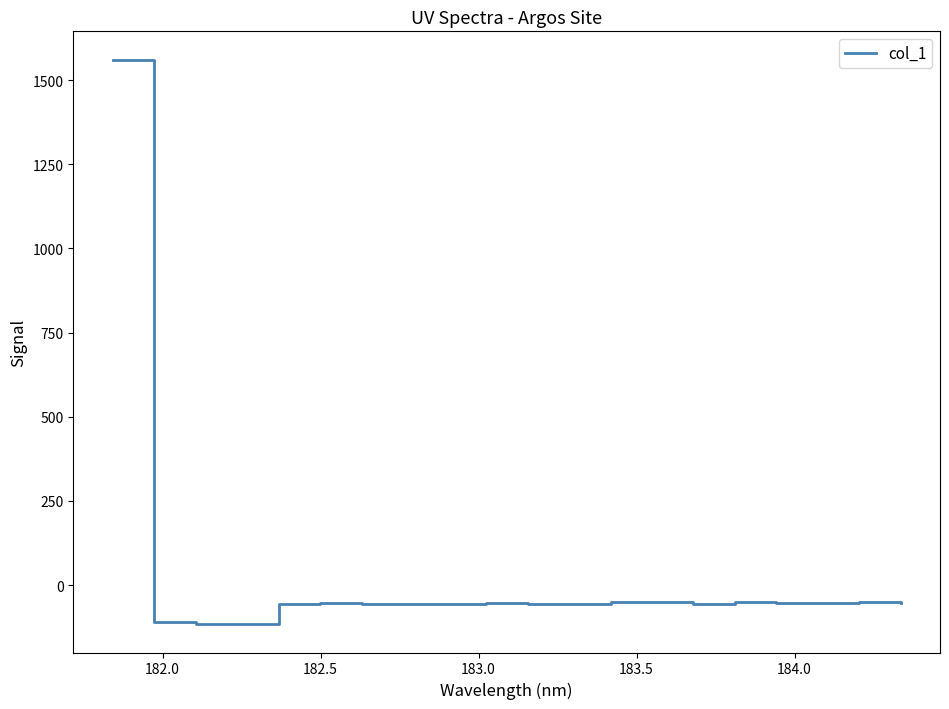

What is the difference between the maximum and minimum values?

1677.3